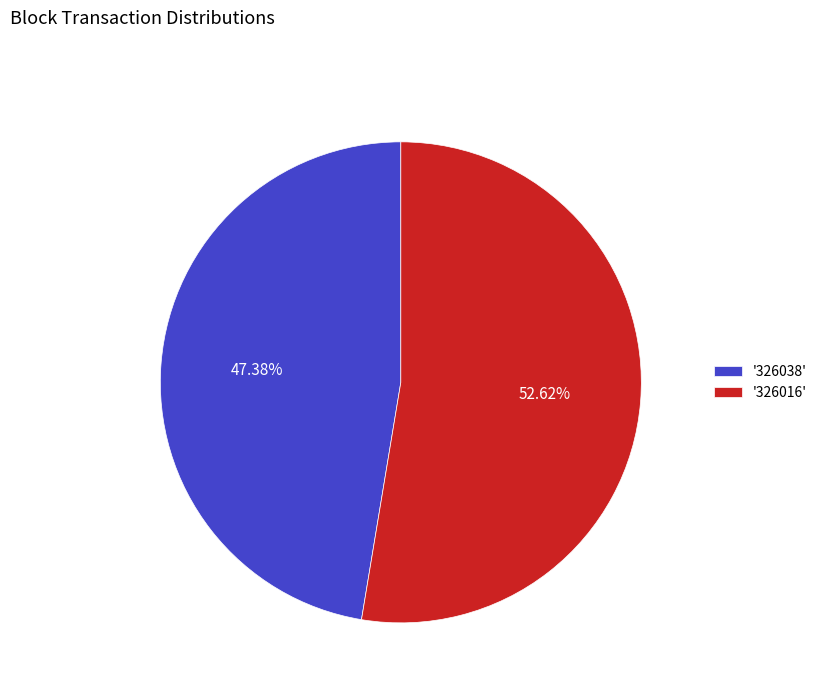

Do '326016' and '326038' together represent more than half of the pie?

Yes